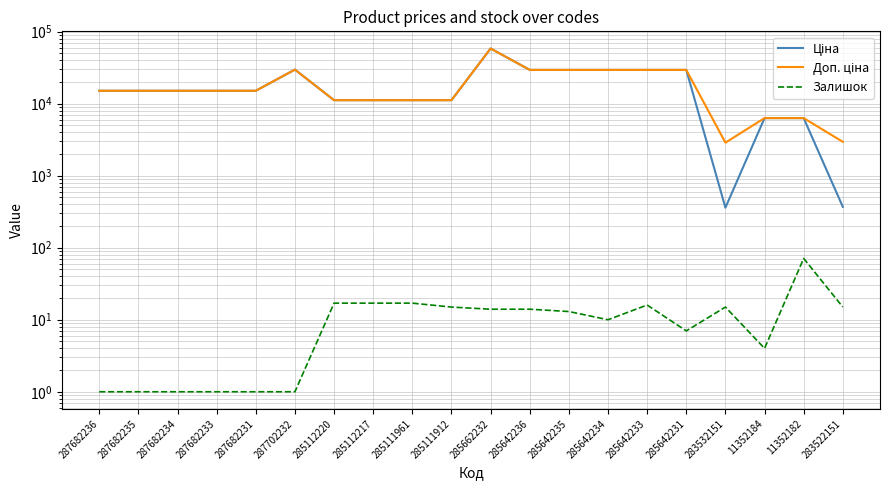

Which series changed the most between 287682233 and 283522151?

Ціна